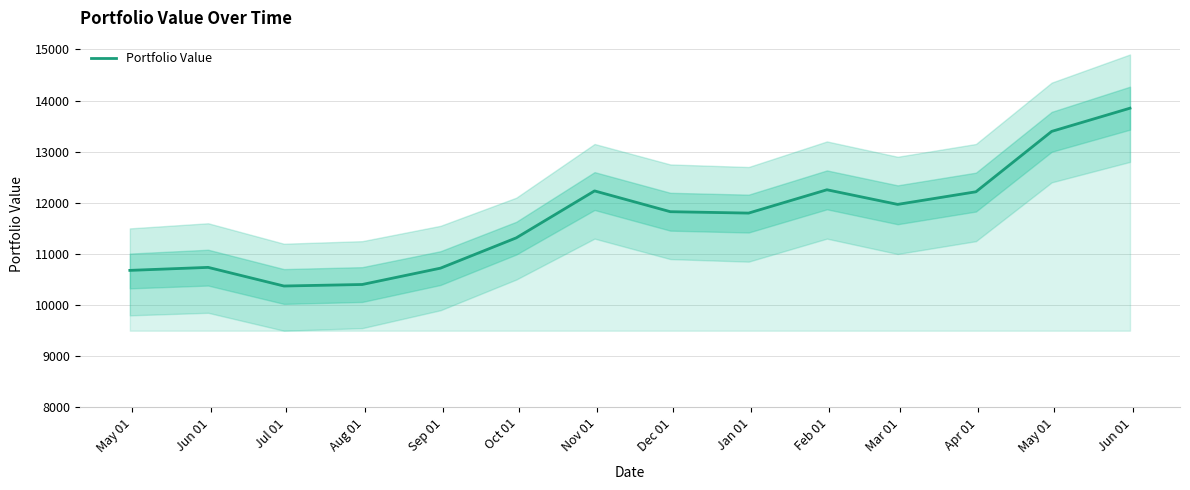

How many lines are shown in the chart?

1